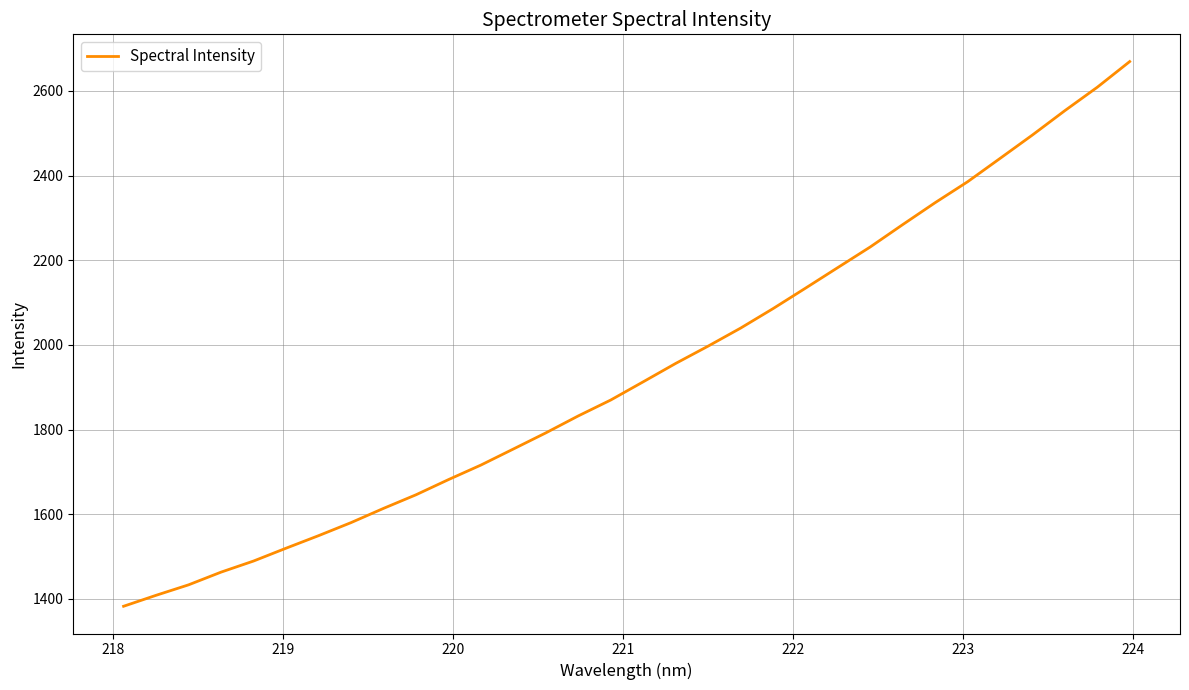

What is the minimum value shown in the chart?

1382.7